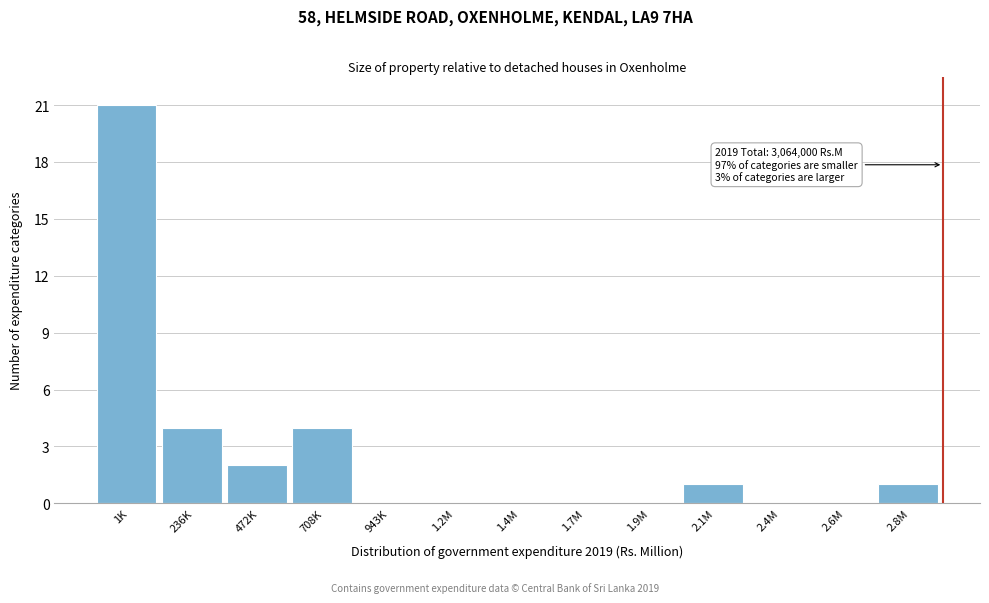

Reading left to right, list all the values displayed in this chart.

1K=21	236K=4	472K=2	708K=4	943K=0	1.2M=0	1.4M=0	1.7M=0	1.9M=0	2.1M=1	2.4M=0	2.6M=0	2.8M=1